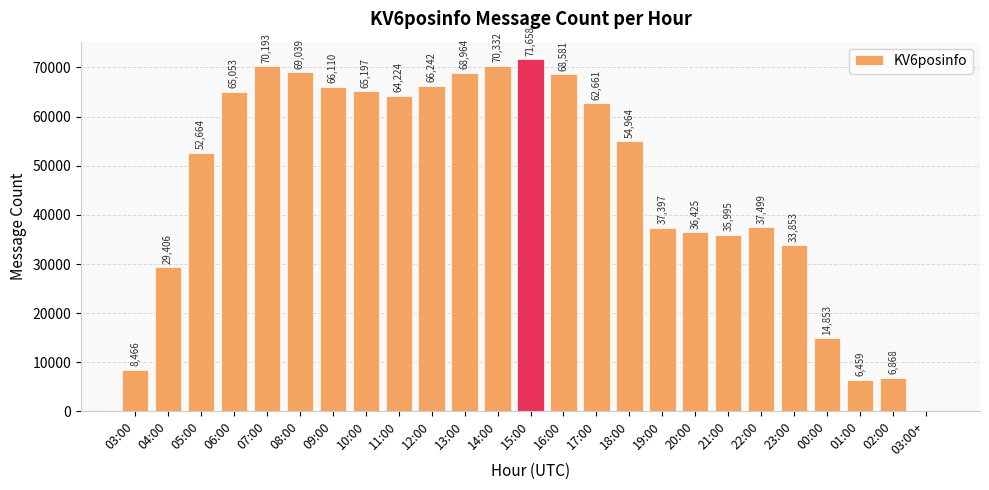

What is the sum of all values?

1163105